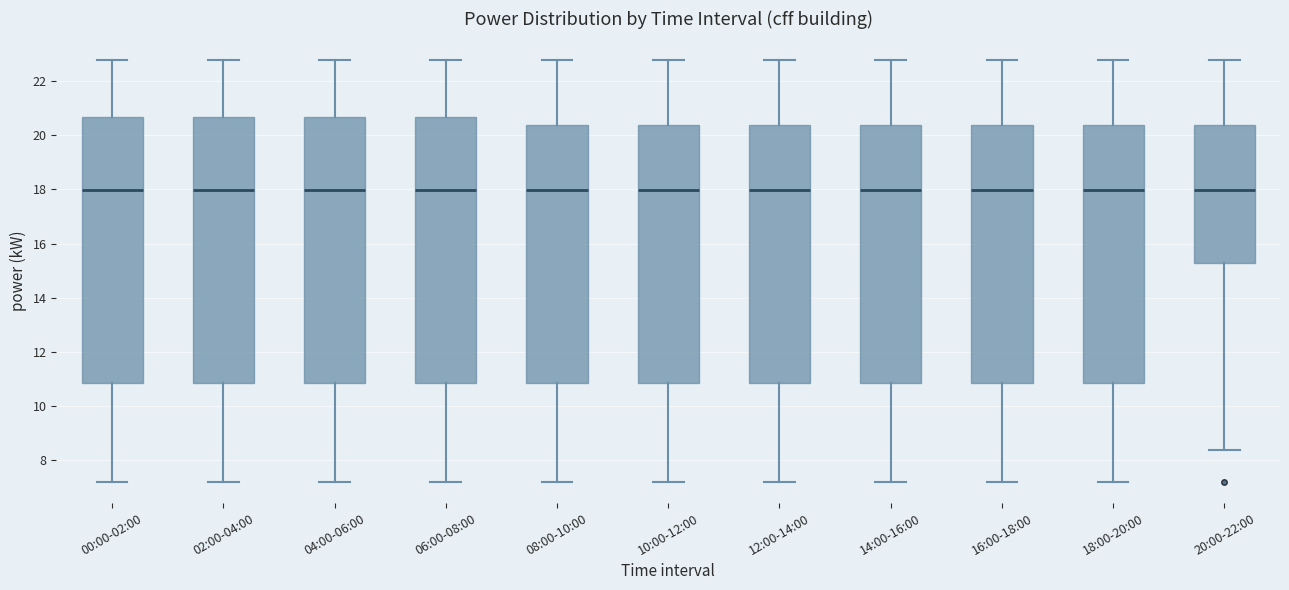

Reading left to right, transcribe this box plot: for each box, give where its median line is, the range the box spans, and where its two whiskers end, as read against the y-axis. The values are not printed on the chart, so give them approximately, as read against the axis.

00:00-02:00: median 18.0, box 10.8 to 20.6, whiskers 7.2 to 22.8
02:00-04:00: median 18.0, box 10.8 to 20.6, whiskers 7.2 to 22.8
04:00-06:00: median 18.0, box 10.8 to 20.6, whiskers 7.2 to 22.8
06:00-08:00: median 18.0, box 10.8 to 20.6, whiskers 7.2 to 22.8
08:00-10:00: median 18.0, box 10.8 to 20.4, whiskers 7.2 to 22.8
10:00-12:00: median 18.0, box 10.8 to 20.4, whiskers 7.2 to 22.8
12:00-14:00: median 18.0, box 10.8 to 20.4, whiskers 7.2 to 22.8
14:00-16:00: median 18.0, box 10.8 to 20.4, whiskers 7.2 to 22.8
16:00-18:00: median 18.0, box 10.8 to 20.4, whiskers 7.2 to 22.8
18:00-20:00: median 18.0, box 10.8 to 20.4, whiskers 7.2 to 22.8
20:00-22:00: median 18.0, box 15.2 to 20.4, whiskers 8.4 to 22.8